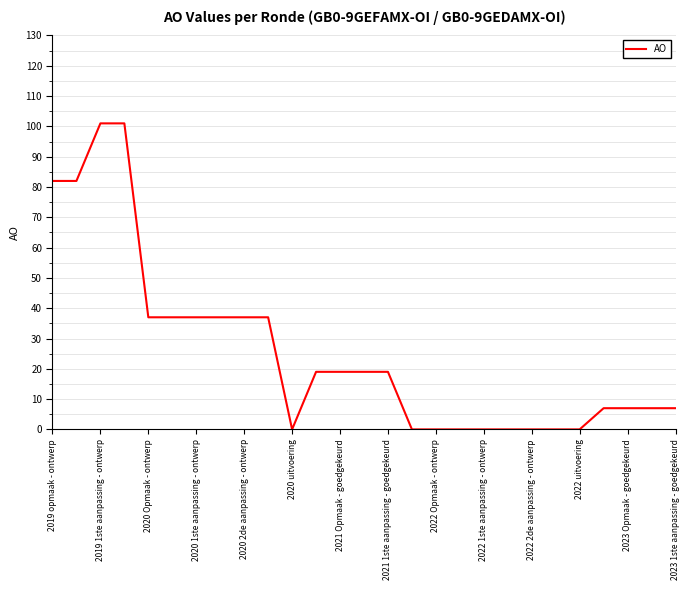

What is the maximum value shown in the chart?

101